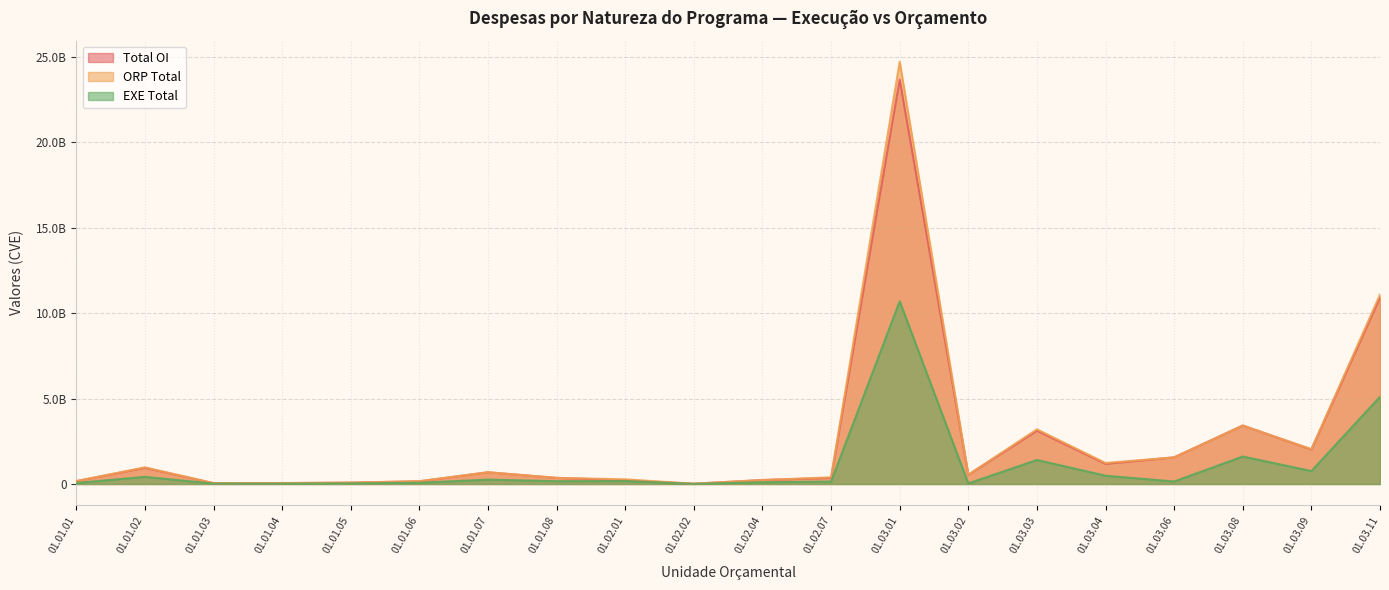

True or false: ORP Total has more than 2 interior local peaks.

True